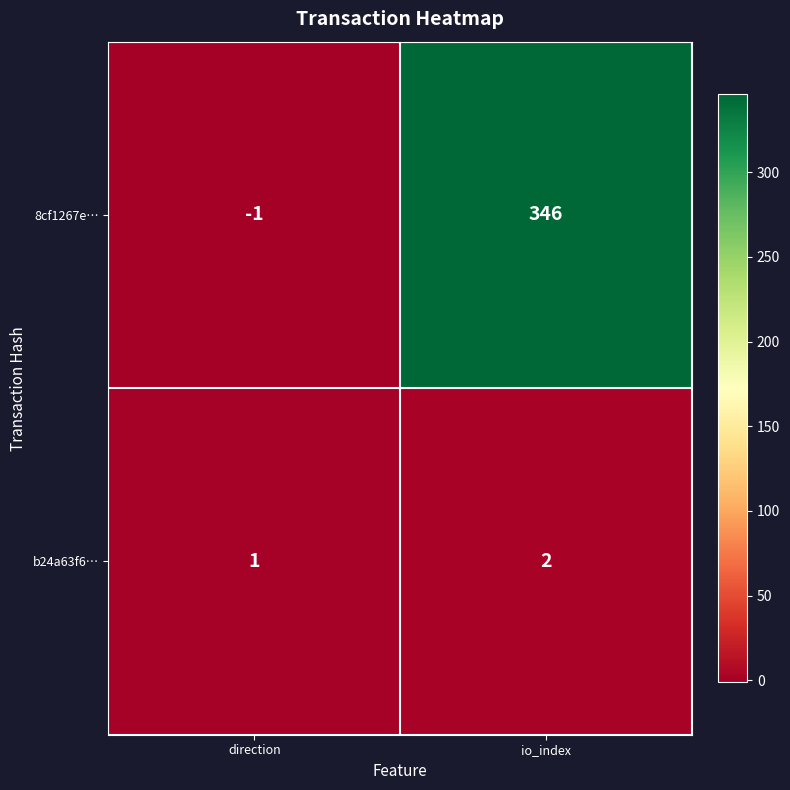

What is the maximum value shown in the chart?

346